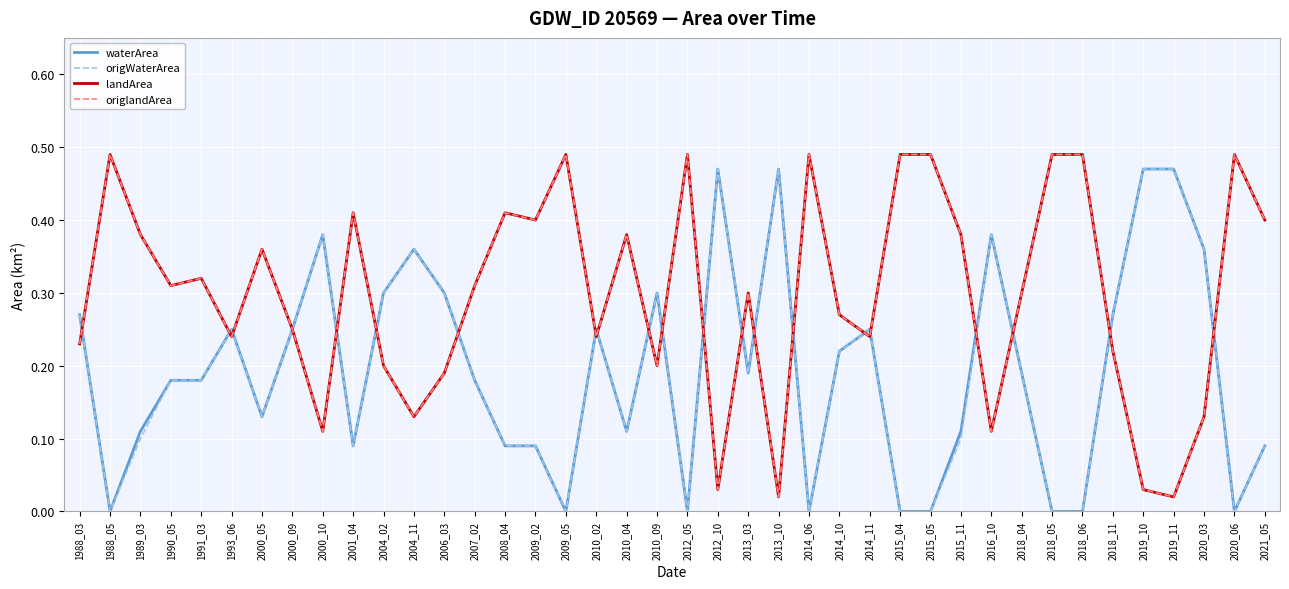

Is this an area chart (filled region under the line)?

No